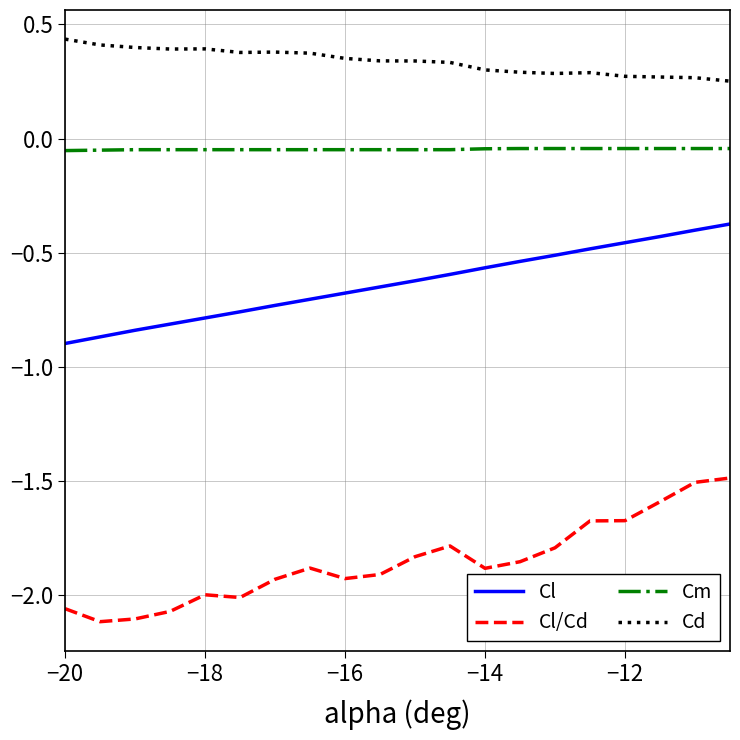

True or false: Cl/Cd has more than 1 points higher than both neighbors.

True